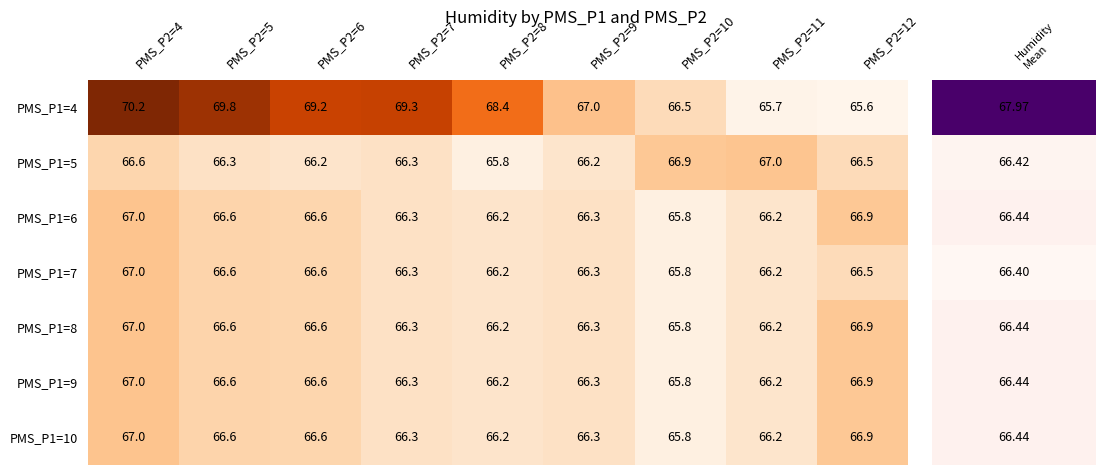

What is the average value of the PMS_P1=9 series?

66.4